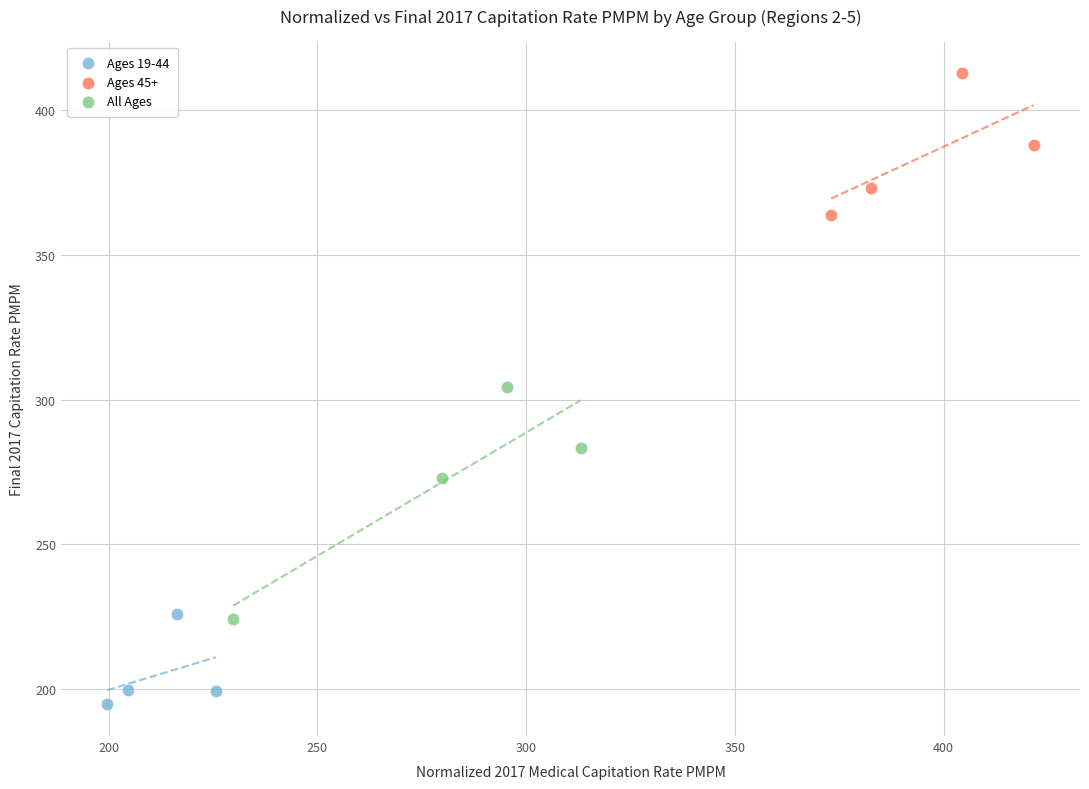

Which series reaches the minimum Y coordinate?

Ages 19-44